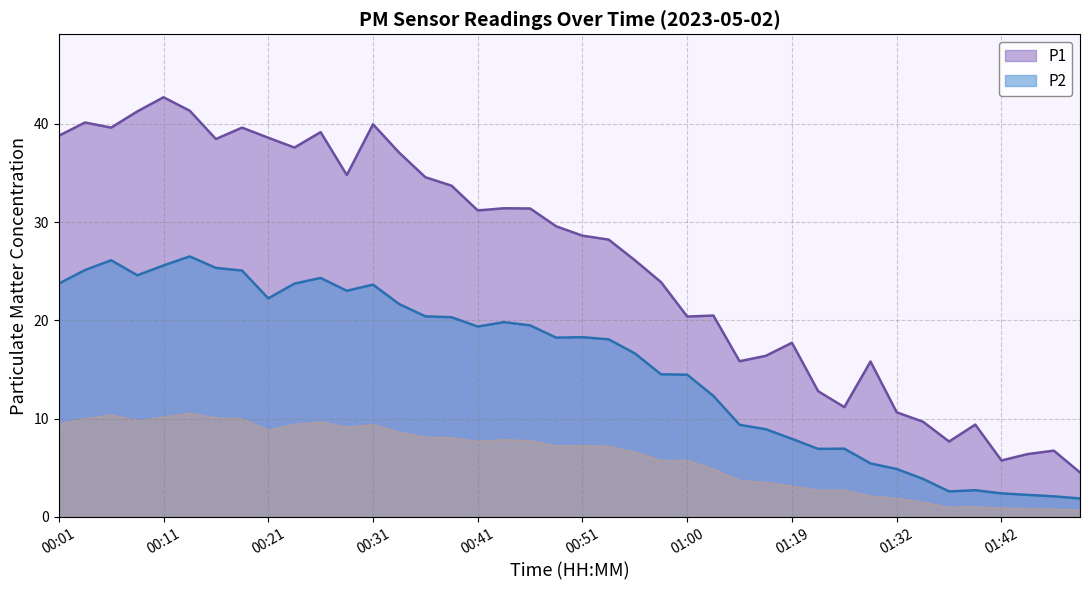

What is the maximum value shown in the chart?

42.7